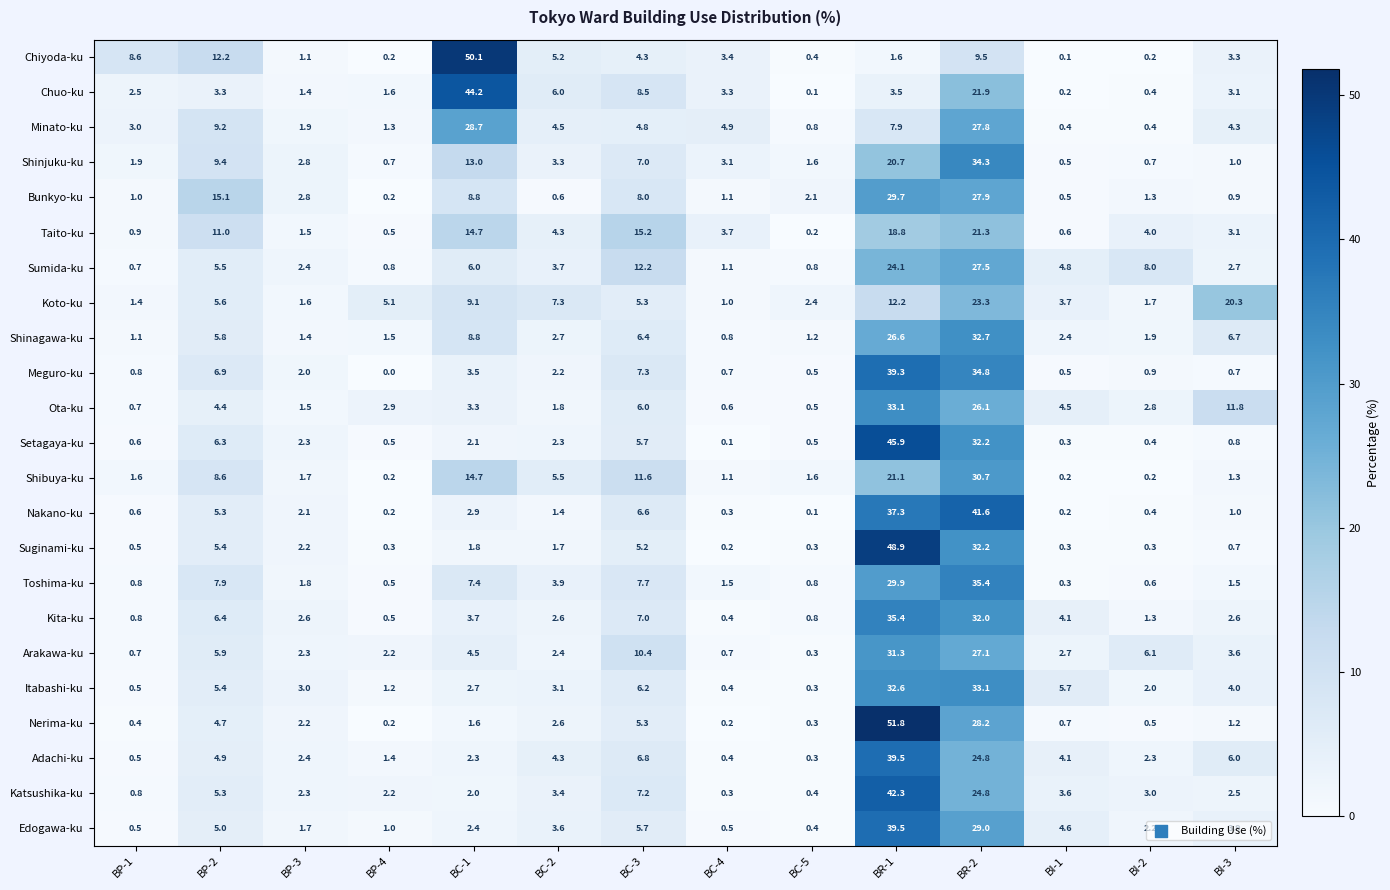

What is the average value of the Suginami-ku series?

7.1